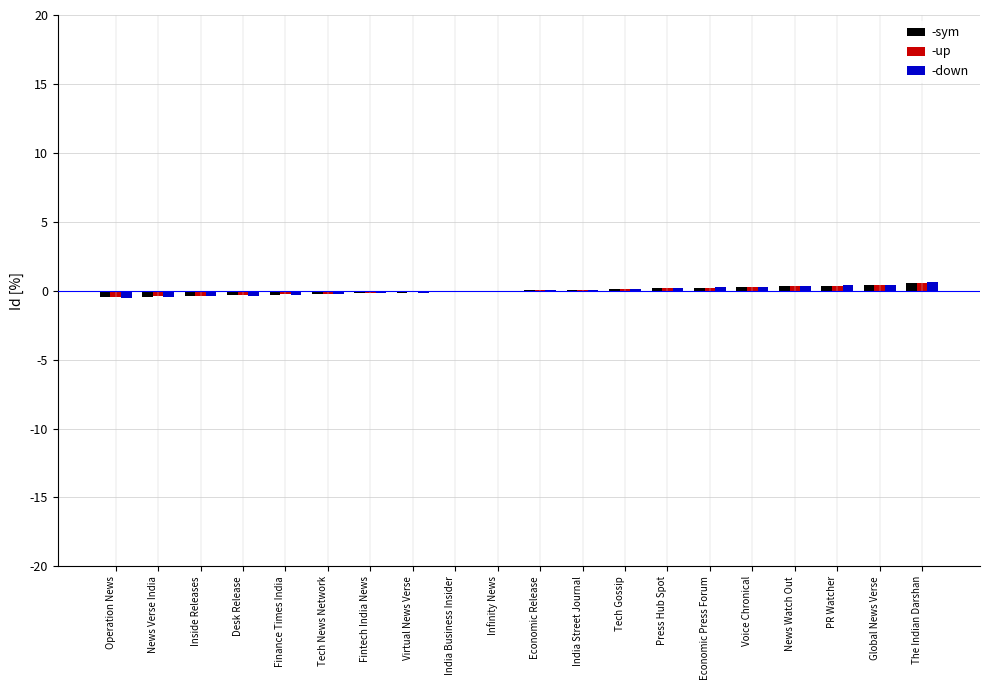

What are all the series names shown in the legend?

-sym, -up, -down